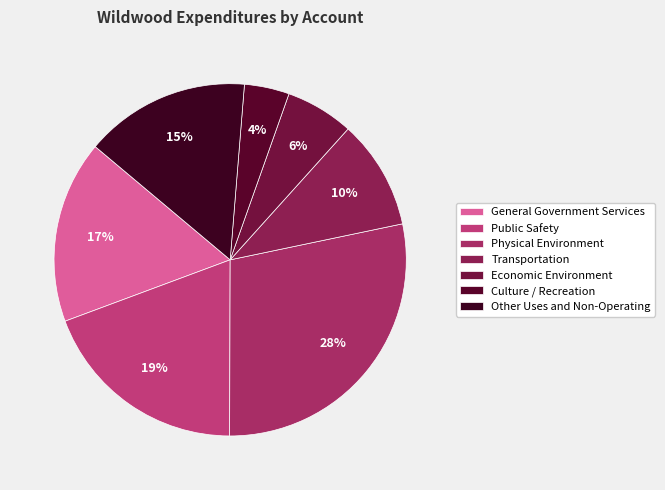

Rank the categories by value from highest to lowest.

Physical Environment, Public Safety, General Government Services, Other Uses and Non-Operating, Transportation, Economic Environment, Culture / Recreation